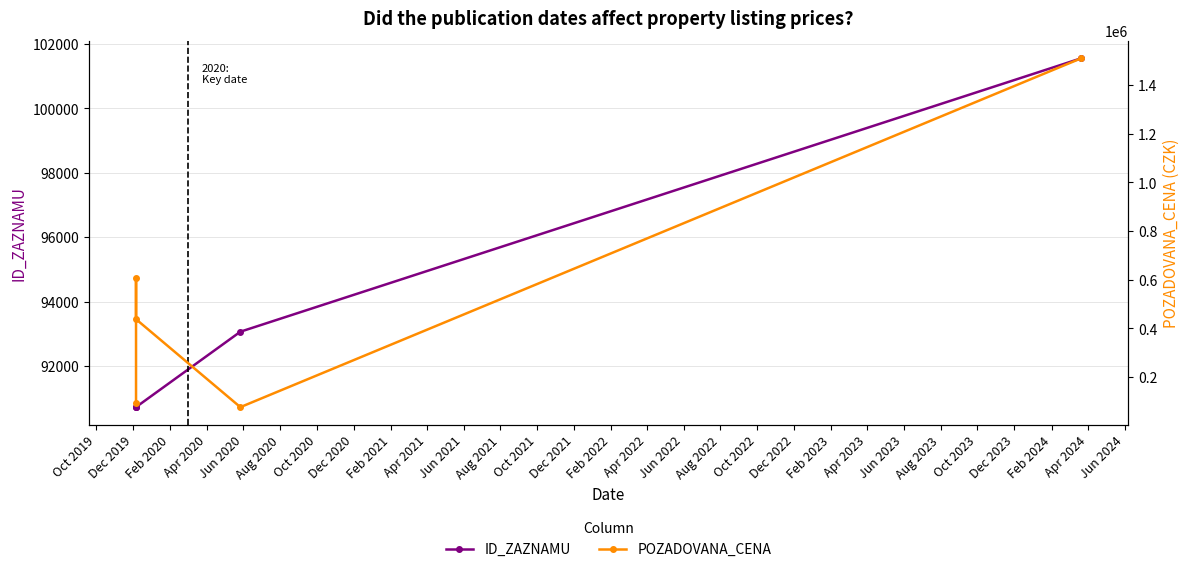

Reading left to right, transcribe all the data shown in this chart.

ID_ZAZNAMU: 90724	90725	90726	93065	101549
POZADOVANA_CENA: 95000	606000	438000	77000	1509000